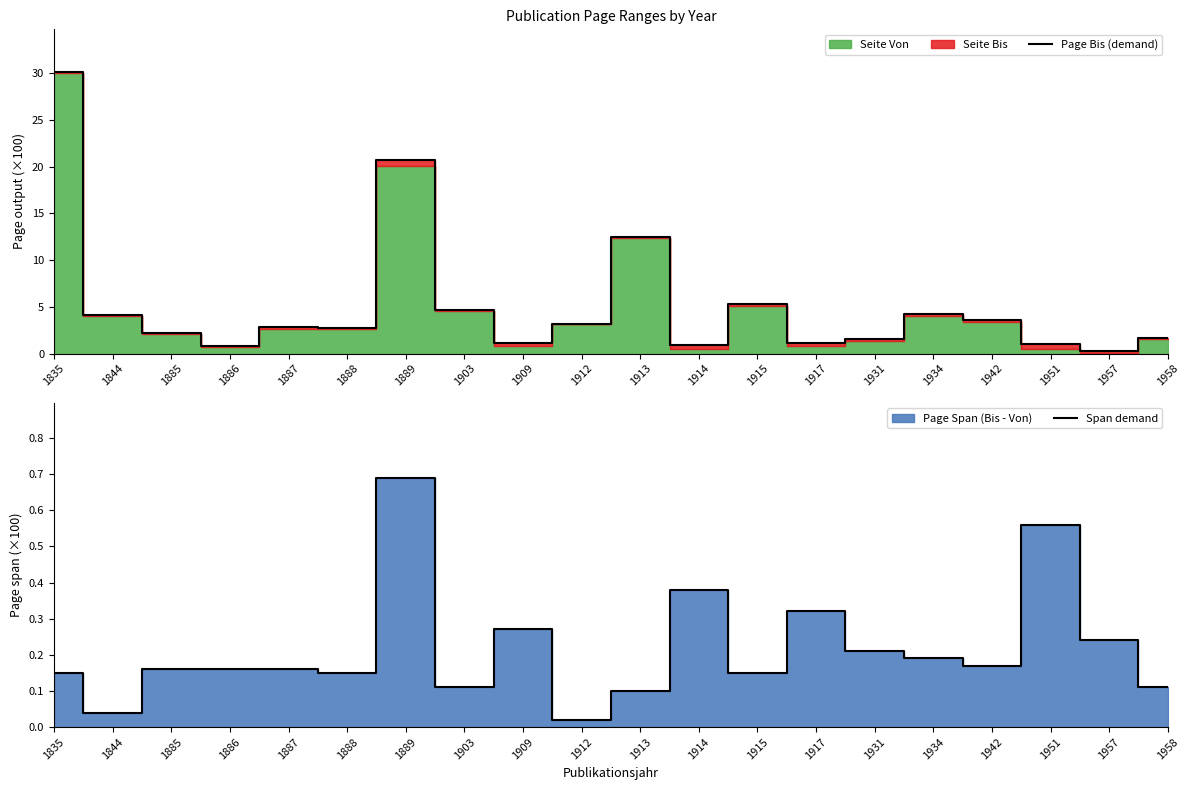

What is the lowest value of the Page Bis (demand) series?

0.3